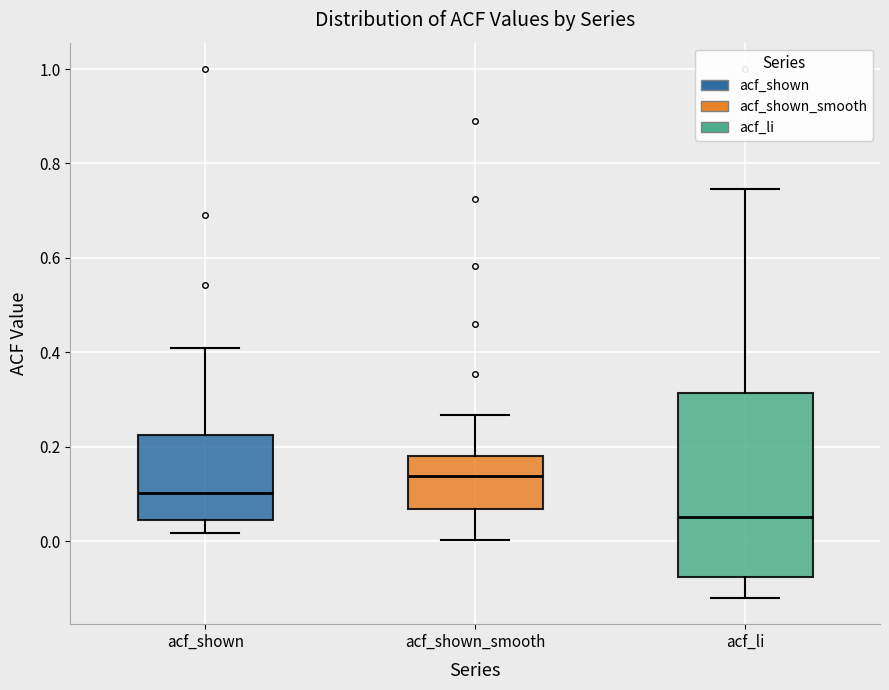

Which box's median line is the highest?

acf_shown_smooth